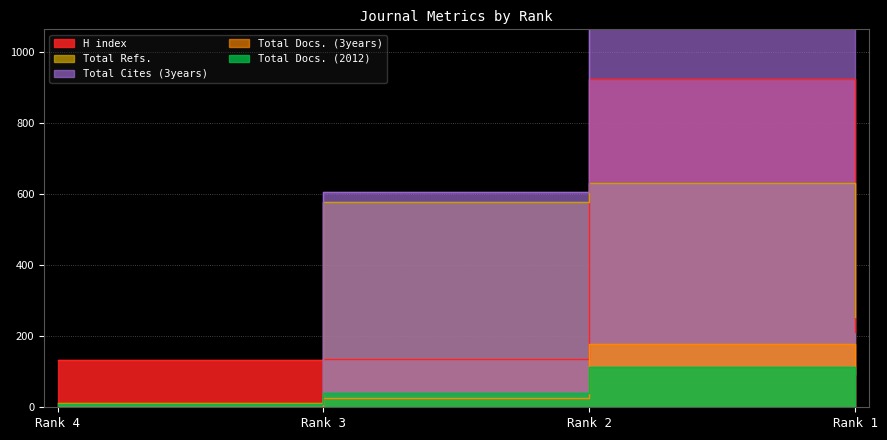

Where is the first local maximum for Total Docs. (2012)?

Rank 2